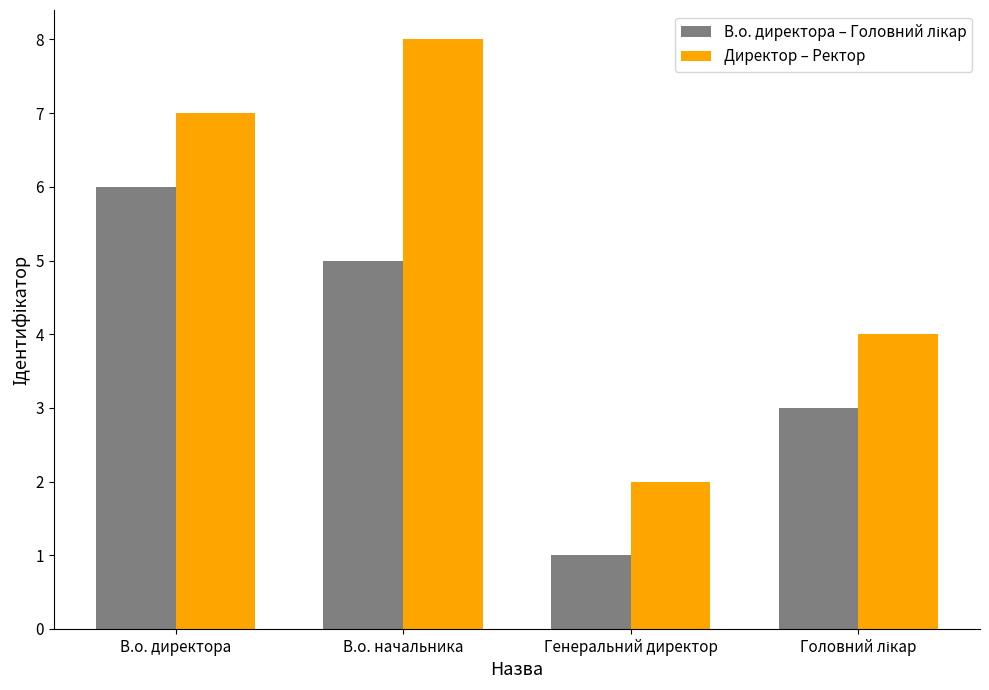

Read the Директор – Ректор value at В.о. начальника.

8